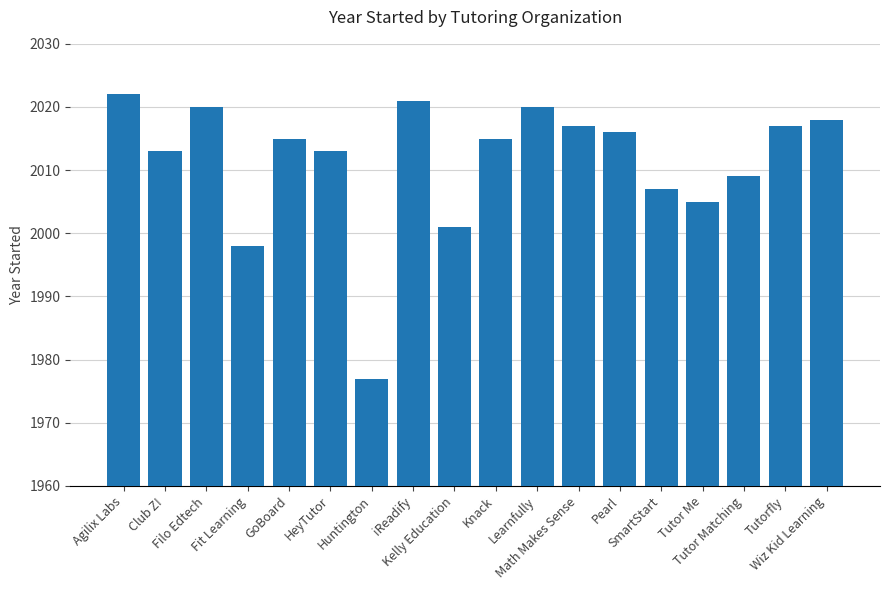

What is the label of the 6th bar from the right?

Pearl